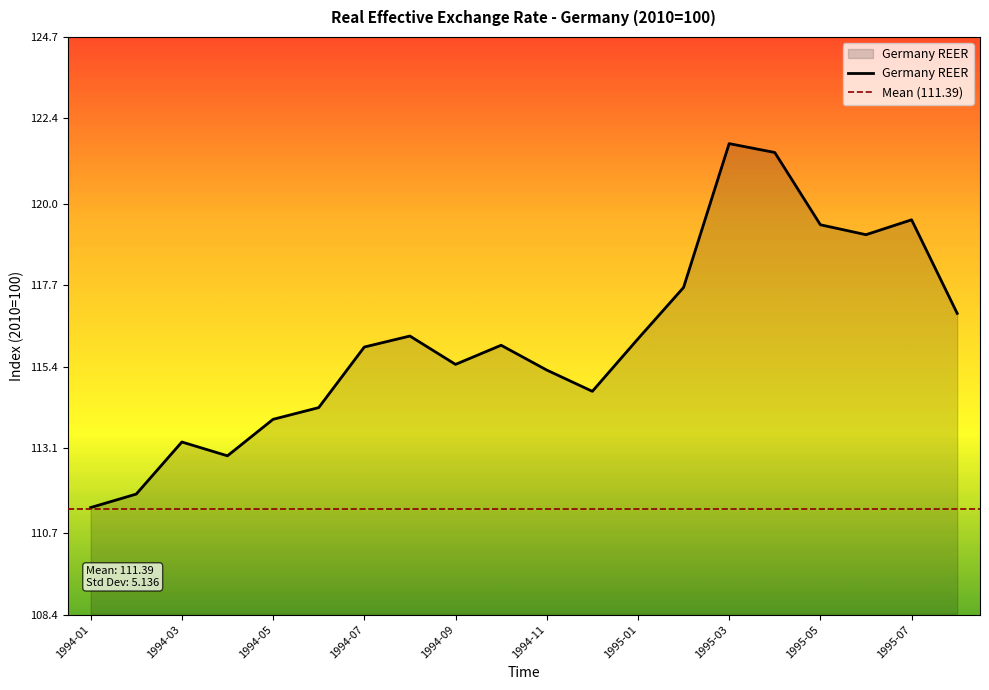

Is it true that the value at 1994-05 is 113.9?

True